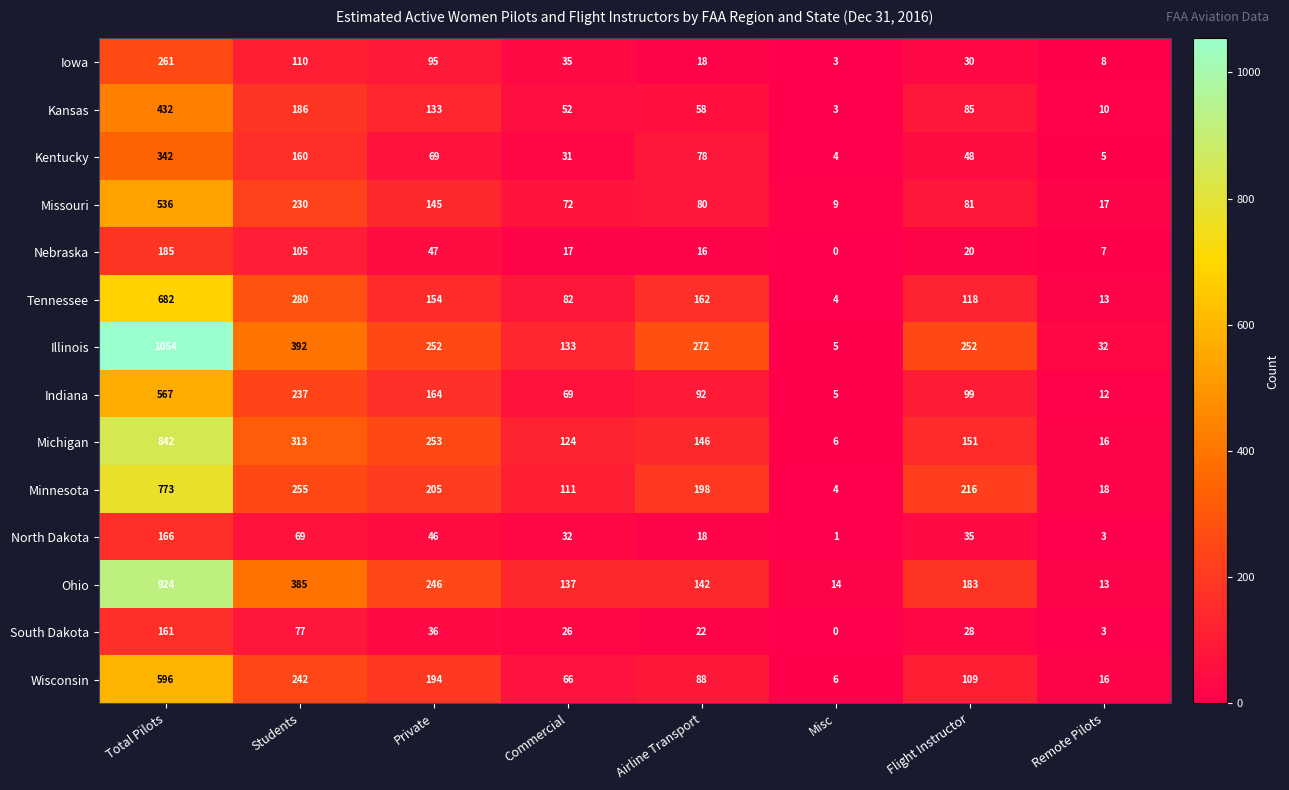

What is the maximum value shown in the chart?

1054